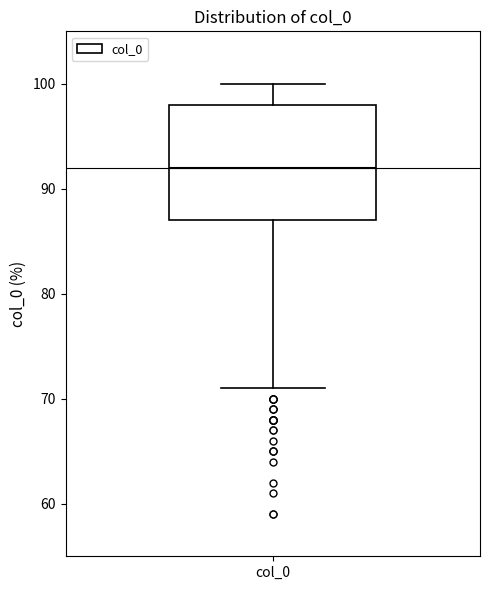

Read this box plot against the y-axis: the position of the median line, the range covered by the box, and the ends of both whiskers. The values are not printed on the chart, so give them approximately, as read against the axis.

median 92, box 87 to 98, whiskers 71 to 100